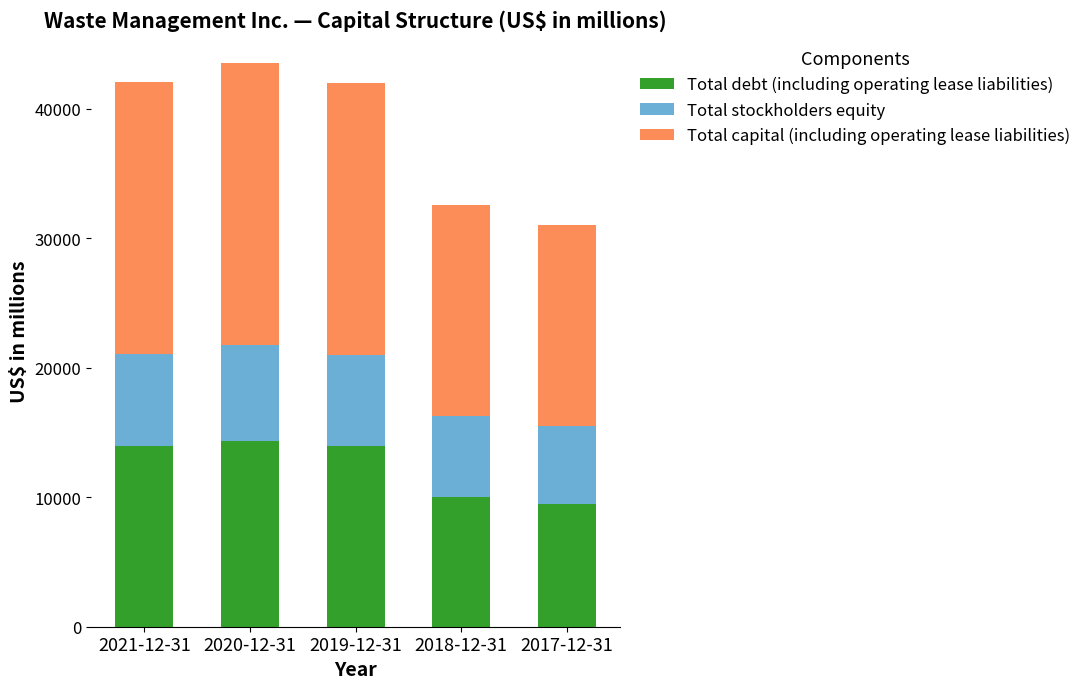

What is the total value across all series at 2019-12-31?

42022